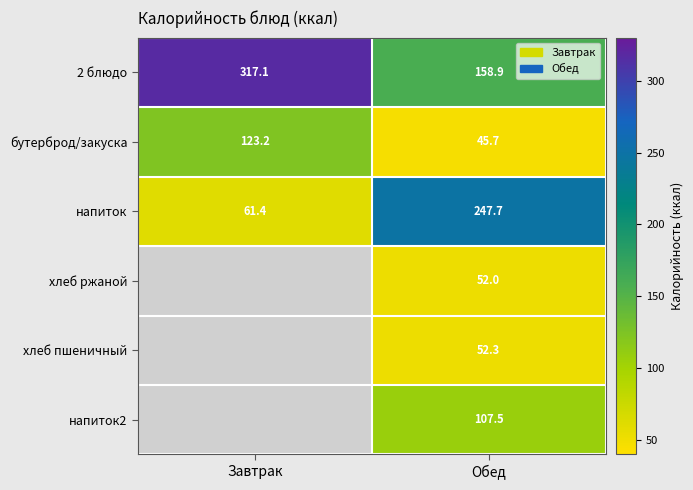

What is the approximate value of бутерброд/закуска at Завтрак?

123.2